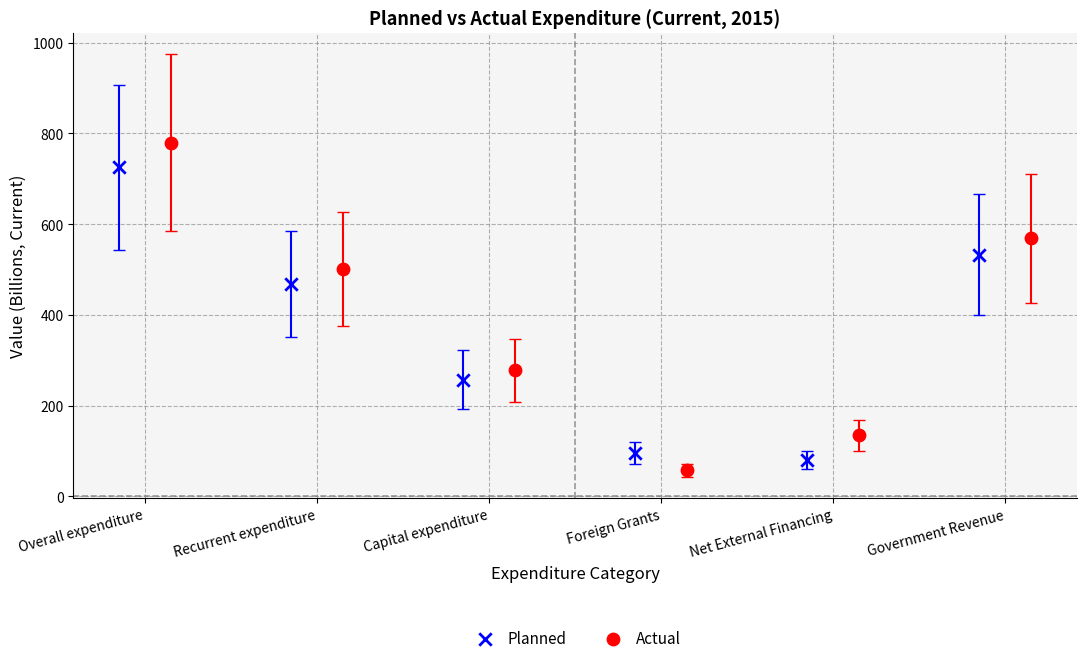

Which series has the widest spread of Y values?

Actual